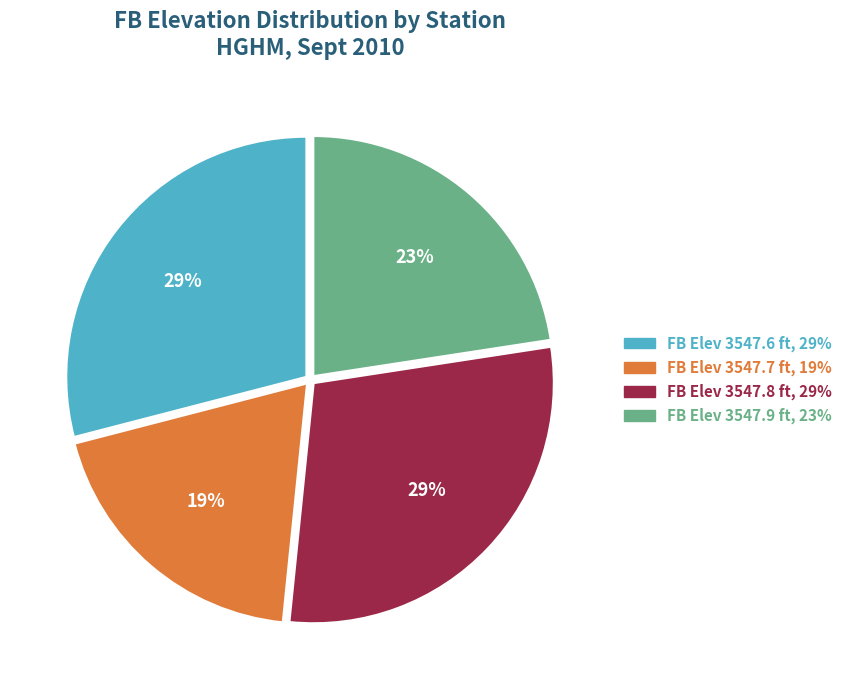

Is there a majority slice in this chart?

No